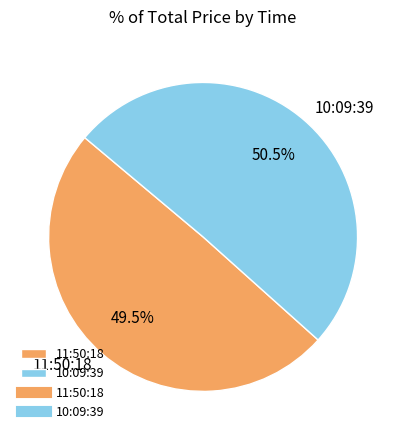

What is the majority slice?

10:09:39